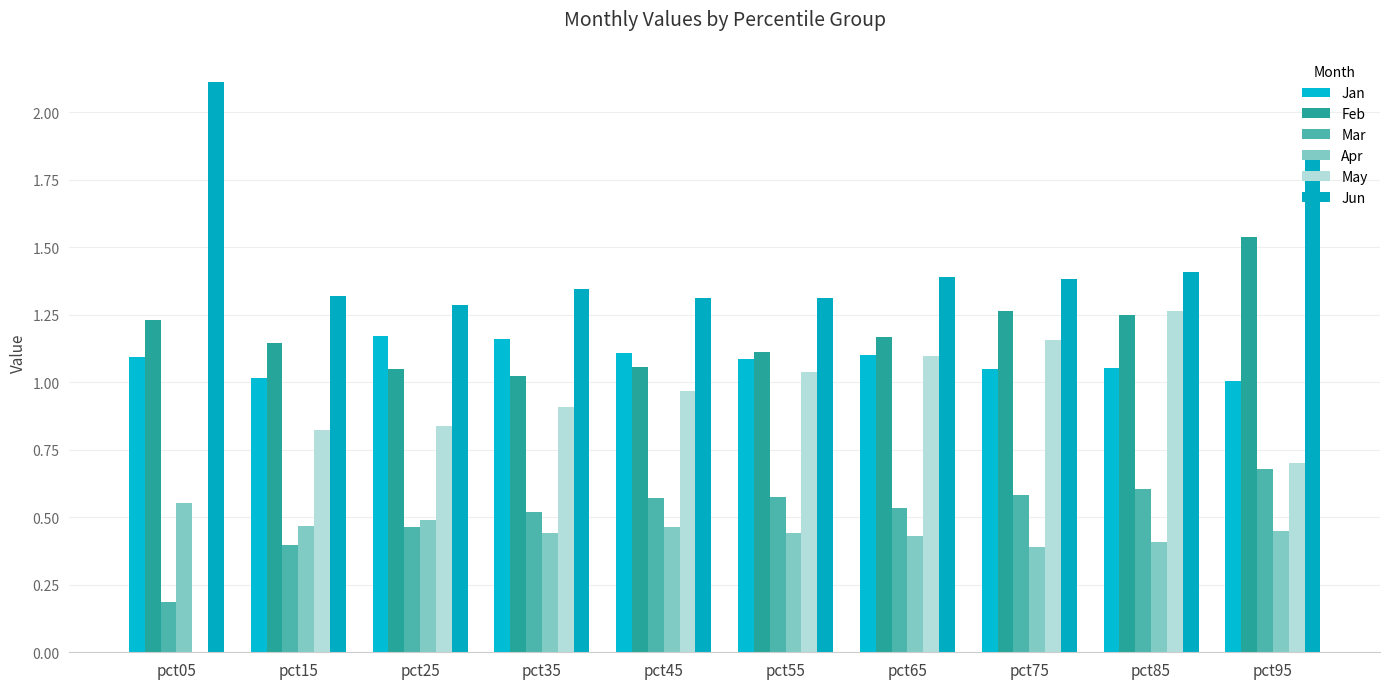

What is the total value across all series at pct75?

5.8